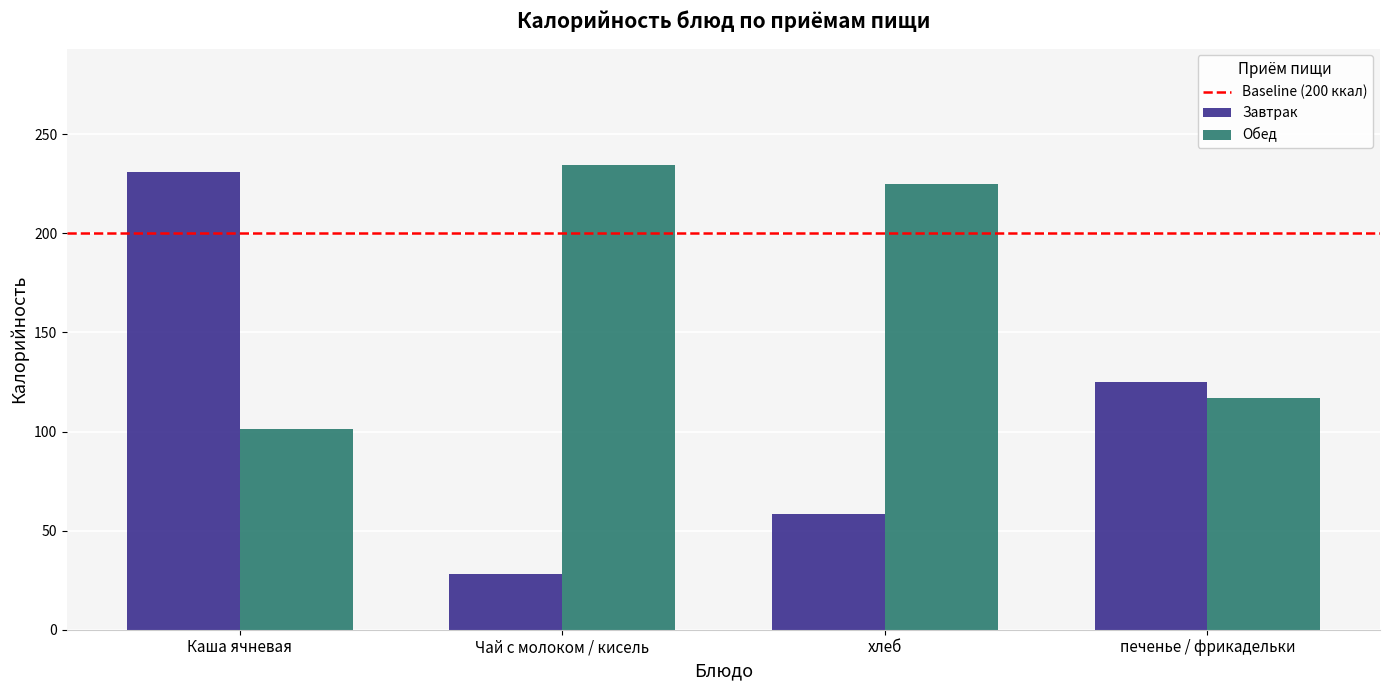

Is it true that Обед equals 37.1 at печенье / фрикадельки?

False